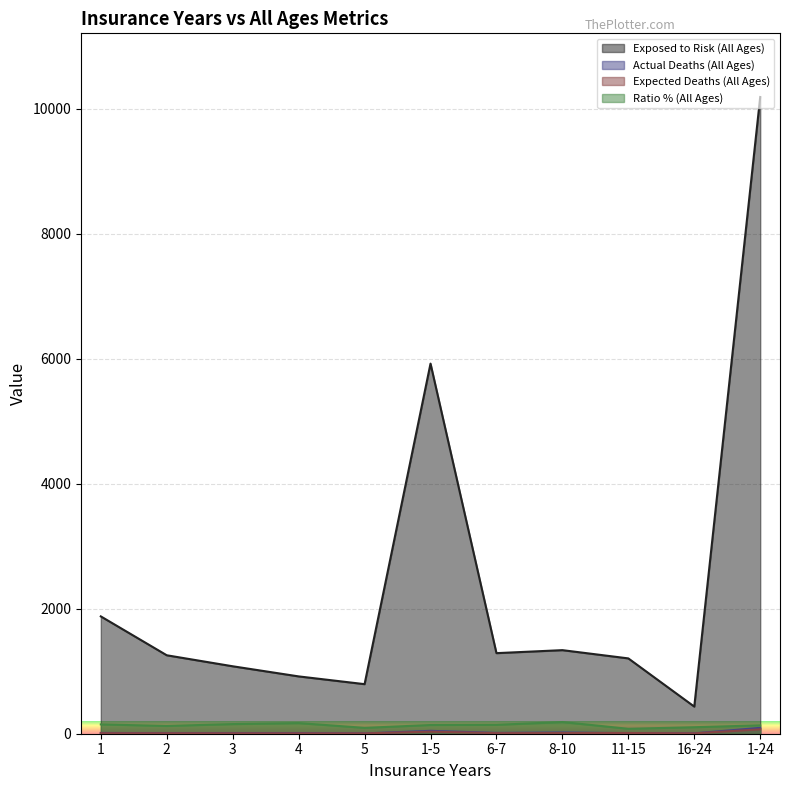

At 3, list the series in order from largest to smallest.

Exposed to Risk (All Ages), Ratio % (All Ages), Actual Deaths (All Ages), Expected Deaths (All Ages)